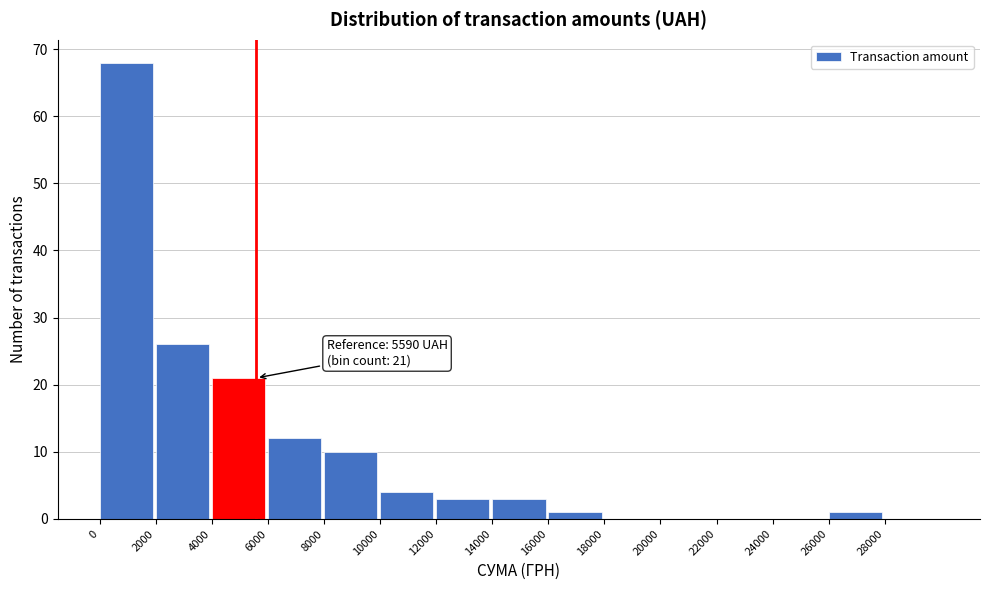

Which range on the x-axis has the tallest bar?

0 to 2000